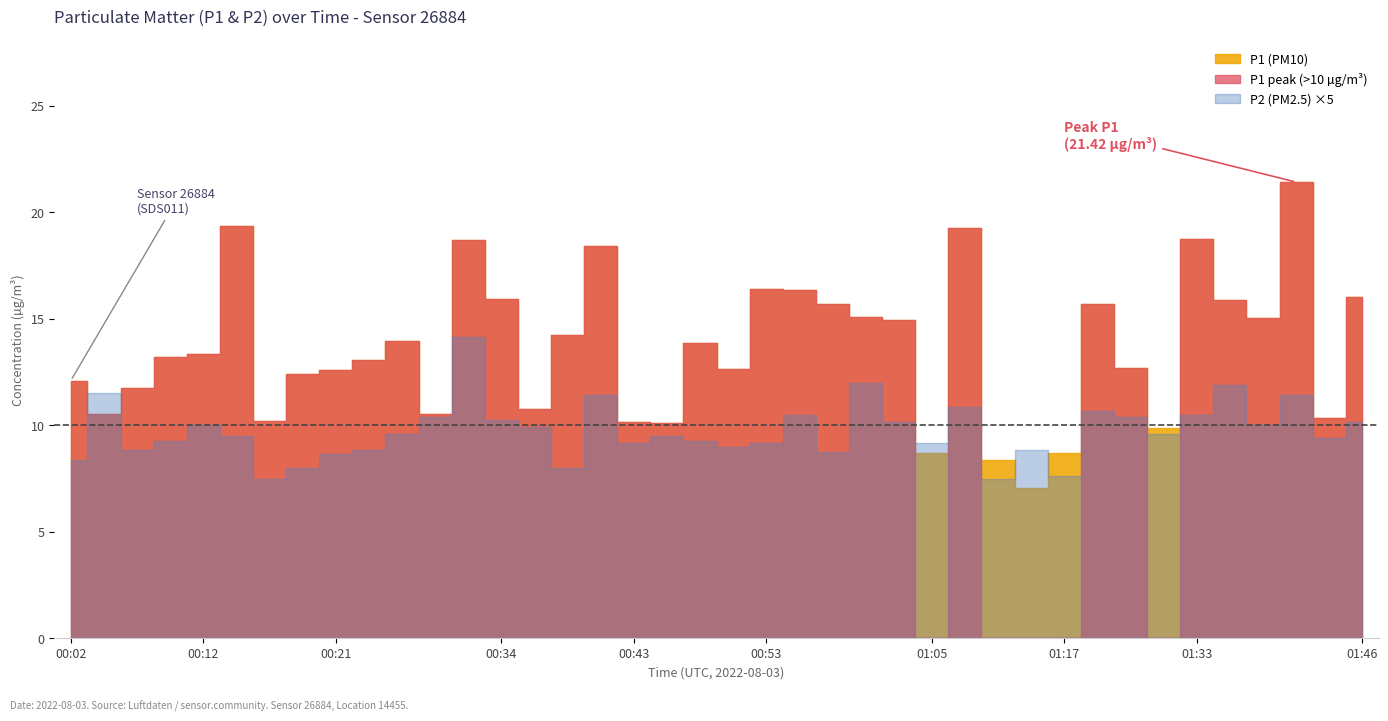

What is the maximum value for P2?

2.8